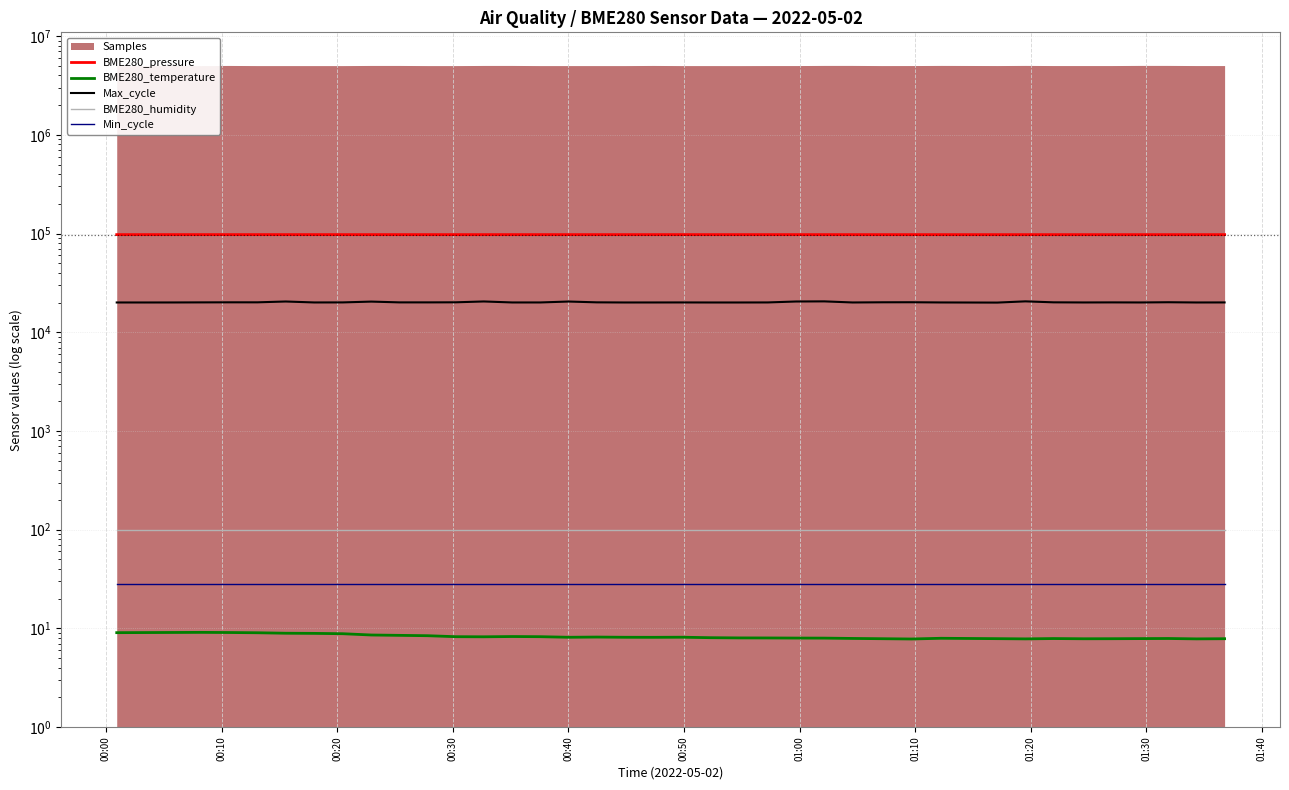

How many interior local peaks does the Max_cycle series have?

11